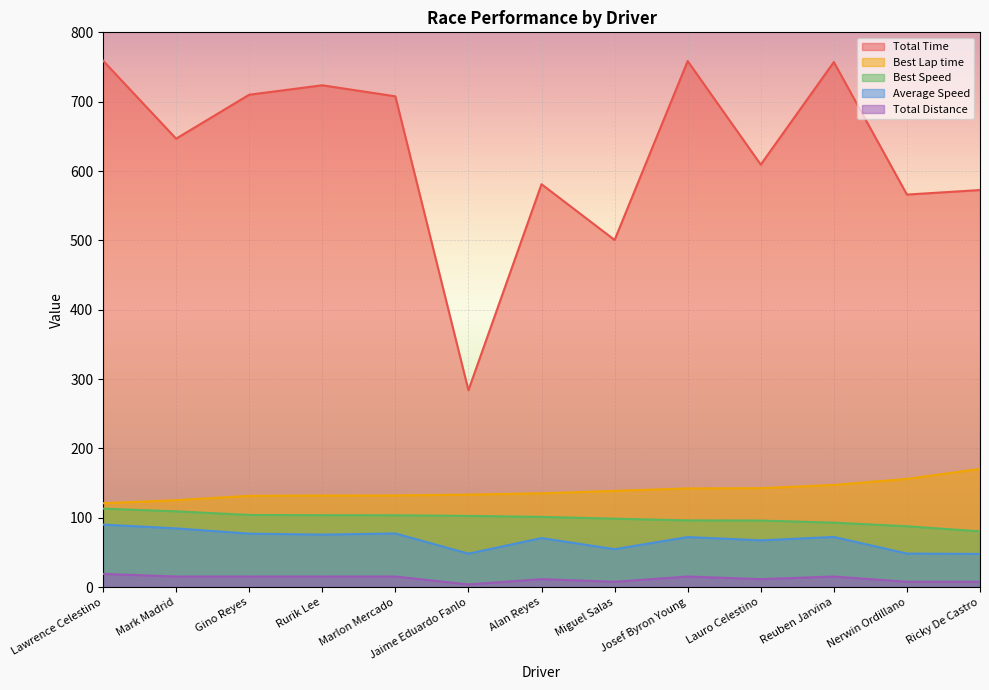

True or false: Total Distance and Total Time cross at least once.

False